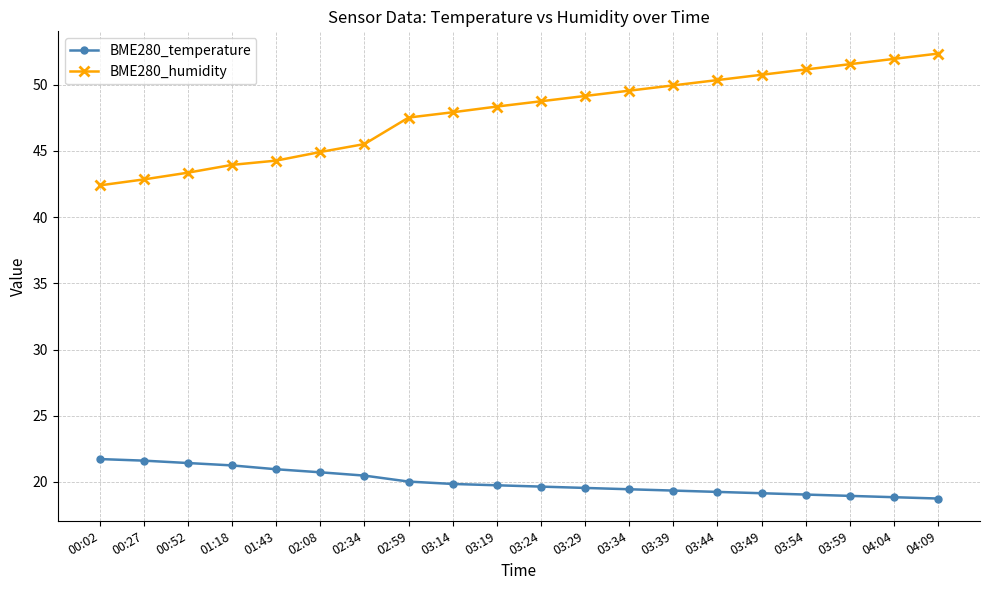

Rank the series by their maximum value, from lowest to highest.

BME280_temperature, BME280_humidity